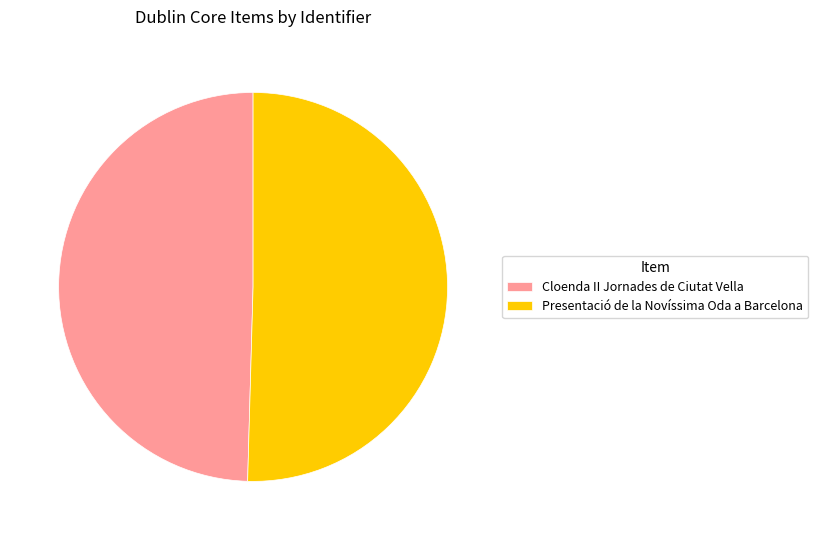

Which slice represents more than half of the pie?

Presentació de la Novíssima Oda a Barcelona